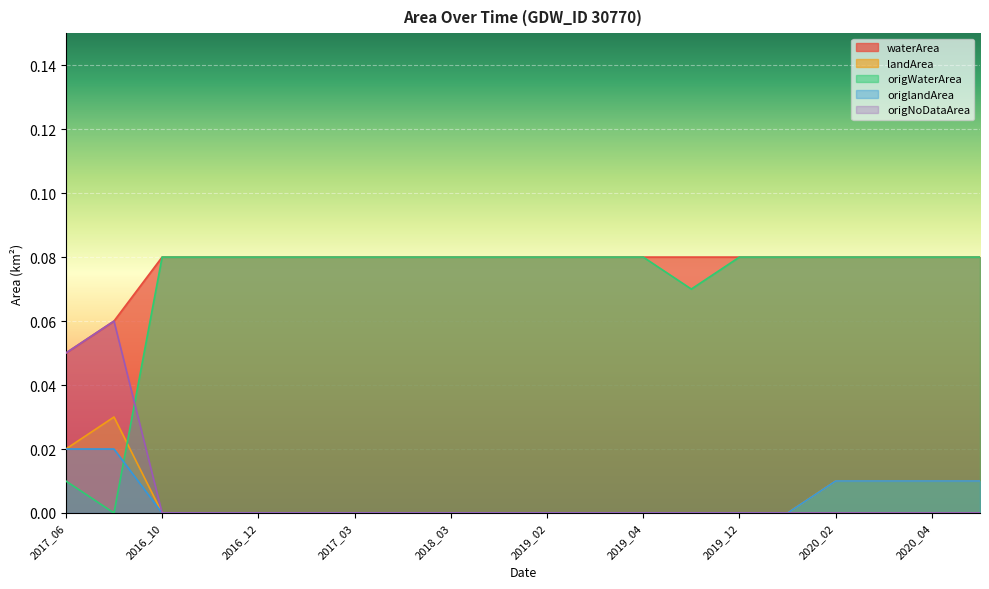

Reading left to right, list all the values displayed in this chart.

waterArea: 0.1	0.1	0.1	0.1	0.1	0.1	0.1	0.1	0.1	0.1	0.1	0.1	0.1	0.1	0.1	0.1	0.1	0.1	0.1	0.1
landArea: 0.0	0.0	0.0	0.0	0.0	0.0	0.0	0.0	0.0	0.0	0.0	0.0	0.0	0.0	0.0	0.0	0.0	0.0	0.0	0.0
origWaterArea: 0.0	0.0	0.1	0.1	0.1	0.1	0.1	0.1	0.1	0.1	0.1	0.1	0.1	0.1	0.1	0.1	0.1	0.1	0.1	0.1
origlandArea: 0.0	0.0	0.0	0.0	0.0	0.0	0.0	0.0	0.0	0.0	0.0	0.0	0.0	0.0	0.0	0.0	0.0	0.0	0.0	0.0
origNoDataArea: 0.1	0.1	0.0	0.0	0.0	0.0	0.0	0.0	0.0	0.0	0.0	0.0	0.0	0.0	0.0	0.0	0.0	0.0	0.0	0.0